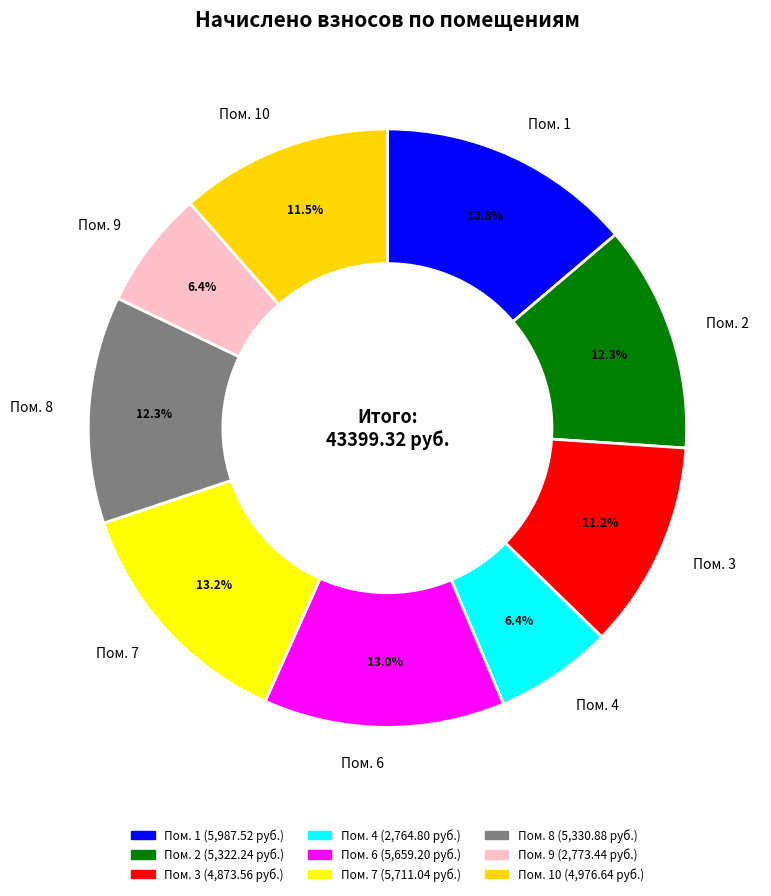

Approximately how many times larger is the value at Пом. 7 compared to Пом. 2?

1.1